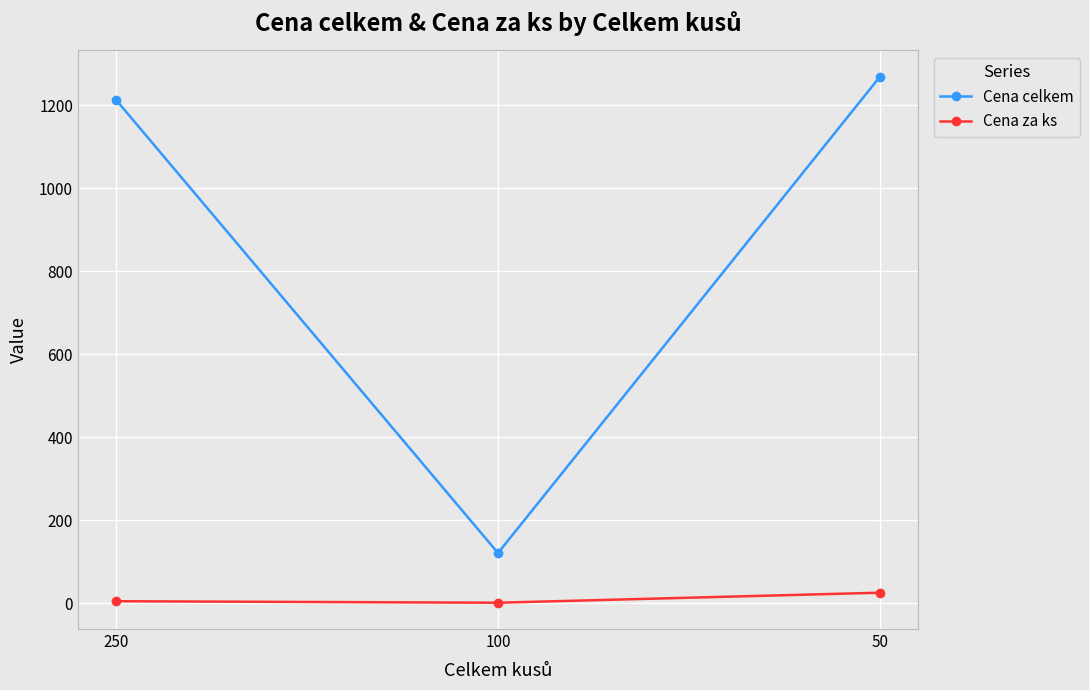

The Cena celkem series shows 1212.5 at 250. True or false?

True